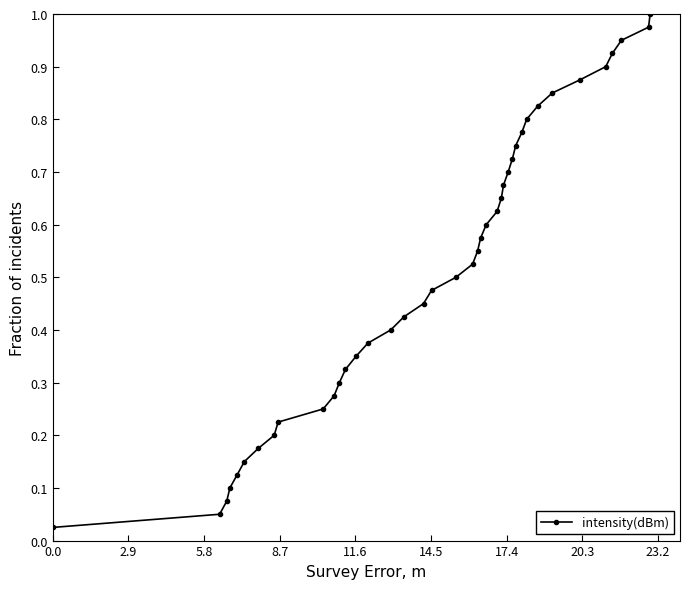

True or false: the data has more than 2 interior local peaks.

False